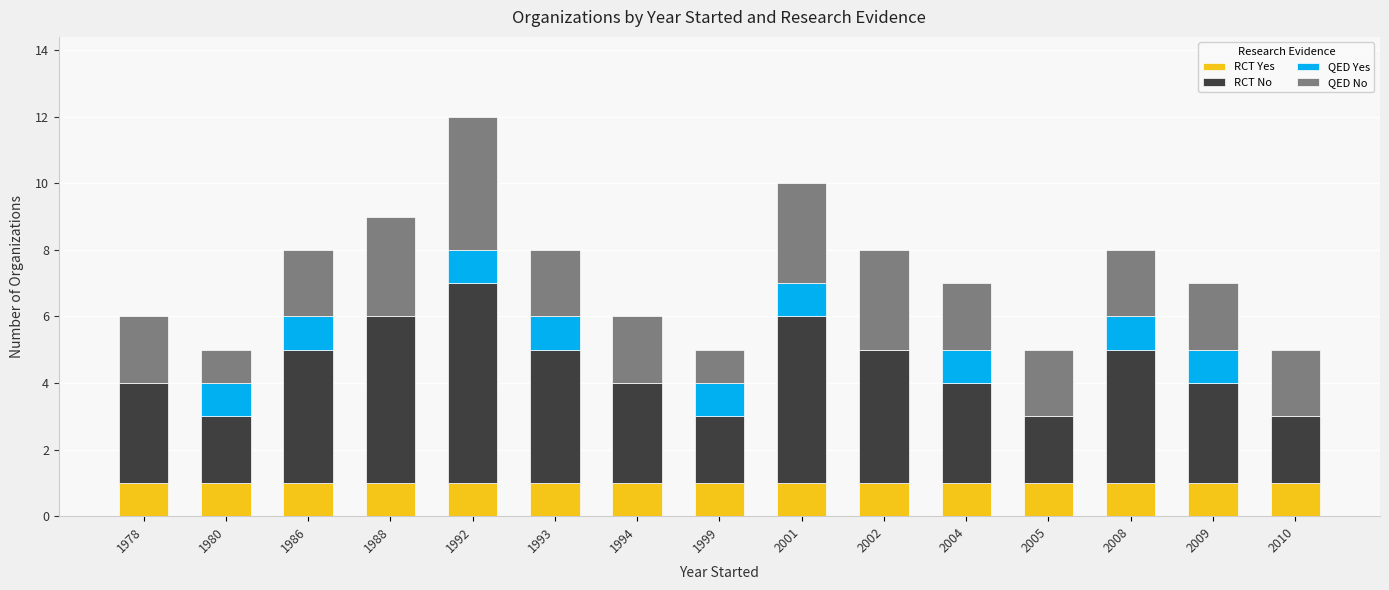

Does the chart contain stacked bars?

Yes